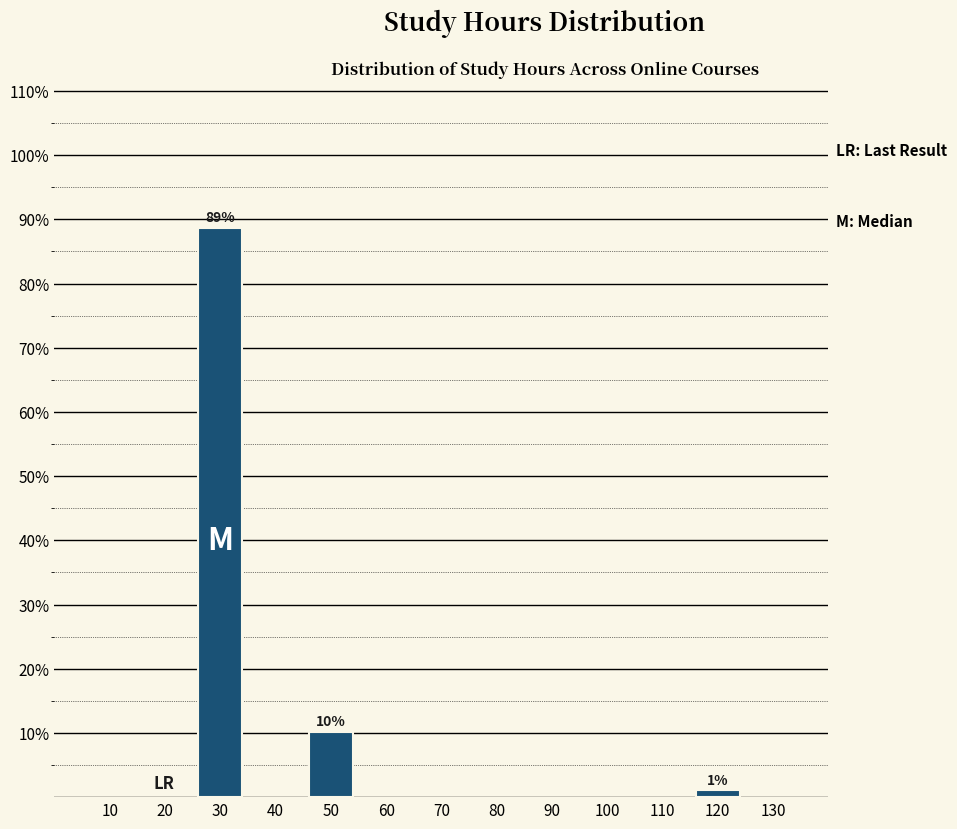

How many bars are there in total?

3